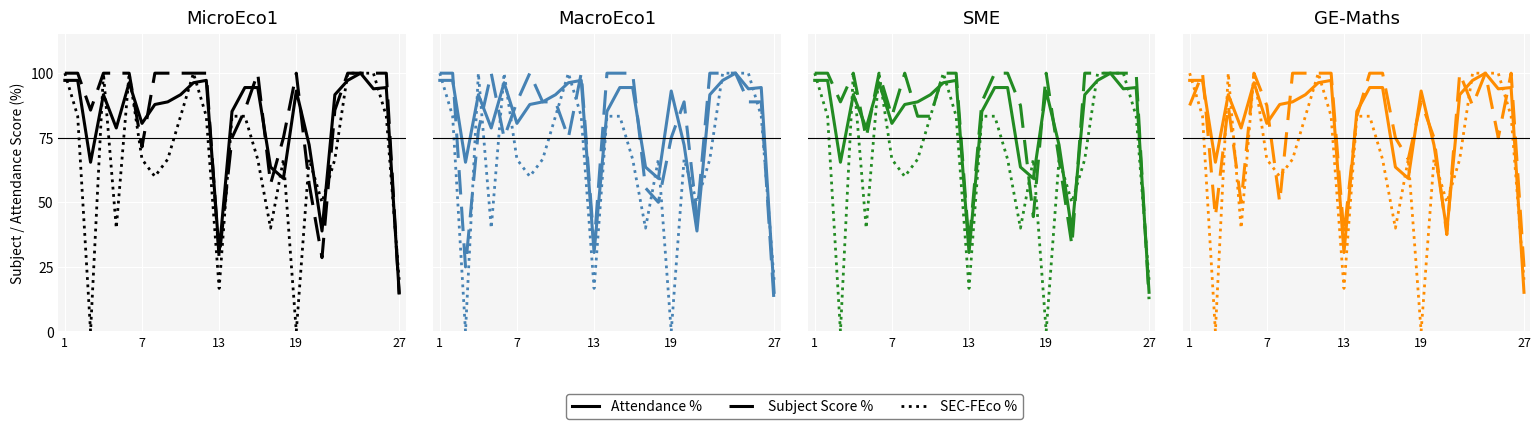

Reading left to right, transcribe all the data shown in this chart.

Attendance %: 97.2	97.2	65.5	91.7	78.8	96.3	80.6	87.9	88.9	91.7	96.3	97.2	30.6	85.2	94.4	94.4	63.6	59.3	93.1	72.2	38.9	91.7	97.2	100.0	93.9	94.4	15.2
MicroEco1 %: 100.0	100.0	85.7	100.0	100.0	100.0	71.4	100.0	100.0	100.0	100.0	100.0	28.6	75.0	85.7	100.0	57.1	75.0	100.0	57.1	28.6	85.7	100.0	100.0	100.0	100.0	14.3
SEC-FEco %: 100.0	83.3	0.0	100.0	40.0	100.0	66.7	60.0	66.7	83.3	100.0	83.3	16.7	83.3	83.3	66.7	40.0	66.7	0.0	66.7	50.0	66.7	100.0	100.0	100.0	83.3	20.0
MacroEco1 %: 100.0	100.0	25.0	77.8	100.0	75.0	88.9	100.0	88.9	88.9	75.0	100.0	33.3	100.0	100.0	100.0	55.6	50.0	75.0	88.9	44.4	100.0	100.0	100.0	88.9	88.9	11.1
SME %: 100.0	100.0	88.9	100.0	75.0	100.0	83.3	100.0	83.3	83.3	100.0	100.0	33.3	88.9	100.0	100.0	87.5	44.4	100.0	66.7	33.3	100.0	100.0	100.0	100.0	100.0	12.5
GE-Maths %: 87.5	100.0	44.4	87.5	50.0	100.0	87.5	50.0	100.0	100.0	100.0	100.0	37.5	83.3	100.0	100.0	75.0	66.7	88.9	75.0	37.5	100.0	87.5	100.0	75.0	100.0	25.0